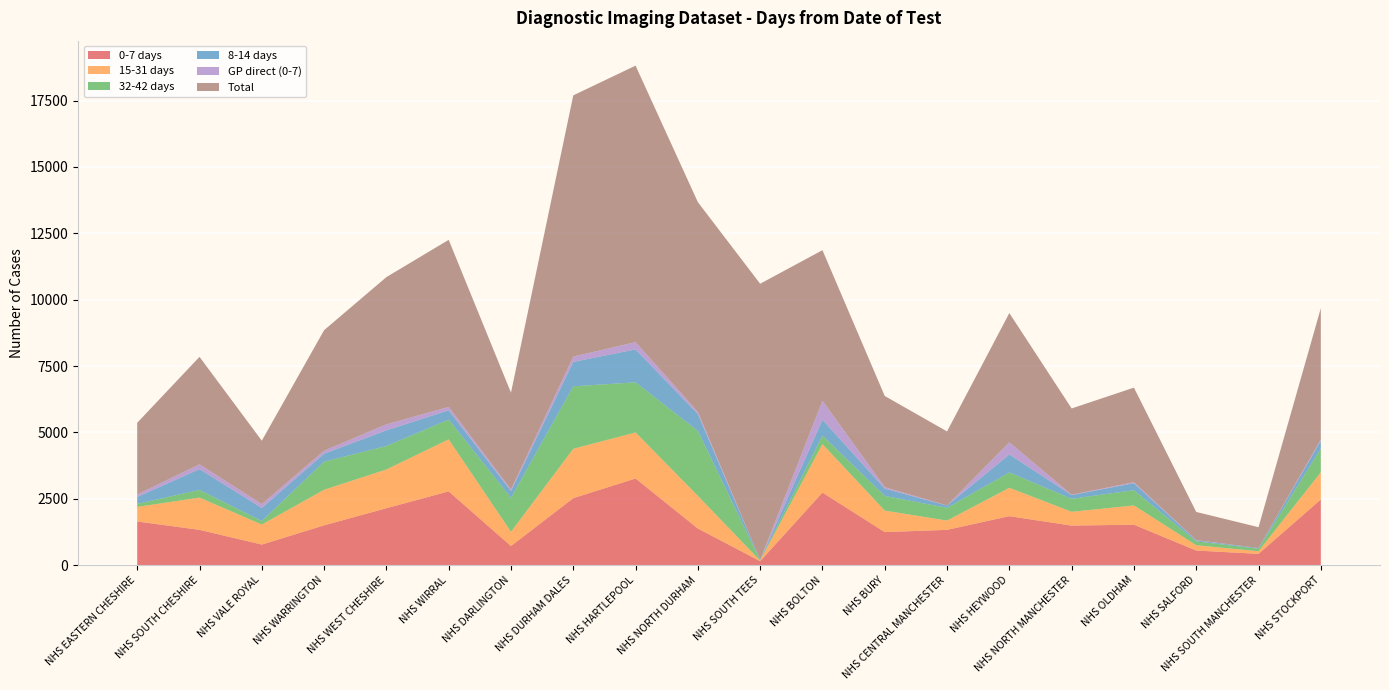

Reading left to right, transcribe all the data shown in this chart.

0-7 days: NHS EASTERN CHESHIRE=1640	NHS SOUTH CHESHIRE=1325	NHS VALE ROYAL=770	NHS WARRINGTON=1495	NHS WEST CHESHIRE=2140	NHS WIRRAL=2775	NHS DARLINGTON=715	NHS DURHAM DALES=2520	NHS HARTLEPOOL=3260	NHS NORTH DURHAM=1375	NHS SOUTH TEES=145	NHS BOLTON=2730	NHS BURY=1240	NHS CENTRAL MANCHESTER=1325	NHS HEYWOOD=1840	NHS NORTH MANCHESTER=1485	NHS OLDHAM=1520	NHS SALFORD=545	NHS SOUTH MANCHESTER=420	NHS STOCKPORT=2470
15-31 days: NHS EASTERN CHESHIRE=550	NHS SOUTH CHESHIRE=1215	NHS VALE ROYAL=755	NHS WARRINGTON=1340	NHS WEST CHESHIRE=1460	NHS WIRRAL=1960	NHS DARLINGTON=535	NHS DURHAM DALES=1860	NHS HARTLEPOOL=1735	NHS NORTH DURHAM=1230	NHS SOUTH TEES=20	NHS BOLTON=1825	NHS BURY=810	NHS CENTRAL MANCHESTER=350	NHS HEYWOOD=1070	NHS NORTH MANCHESTER=520	NHS OLDHAM=725	NHS SALFORD=200	NHS SOUTH MANCHESTER=100	NHS STOCKPORT=1025
32-42 days: NHS EASTERN CHESHIRE=115	NHS SOUTH CHESHIRE=290	NHS VALE ROYAL=135	NHS WARRINGTON=1060	NHS WEST CHESHIRE=885	NHS WIRRAL=745	NHS DARLINGTON=1280	NHS DURHAM DALES=2355	NHS HARTLEPOOL=1890	NHS NORTH DURHAM=2450	NHS SOUTH TEES=15	NHS BOLTON=325	NHS BURY=555	NHS CENTRAL MANCHESTER=480	NHS HEYWOOD=580	NHS NORTH MANCHESTER=490	NHS OLDHAM=575	NHS SALFORD=145	NHS SOUTH MANCHESTER=95	NHS STOCKPORT=890
8-14 days: NHS EASTERN CHESHIRE=260	NHS SOUTH CHESHIRE=785	NHS VALE ROYAL=490	NHS WARRINGTON=300	NHS WEST CHESHIRE=590	NHS WIRRAL=350	NHS DARLINGTON=260	NHS DURHAM DALES=920	NHS HARTLEPOOL=1240	NHS NORTH DURHAM=635	NHS SOUTH TEES=10	NHS BOLTON=595	NHS BURY=275	NHS CENTRAL MANCHESTER=85	NHS HEYWOOD=675	NHS NORTH MANCHESTER=140	NHS OLDHAM=265	NHS SALFORD=40	NHS SOUTH MANCHESTER=25	NHS STOCKPORT=300
GP direct (0-7): NHS EASTERN CHESHIRE=95	NHS SOUTH CHESHIRE=180	NHS VALE ROYAL=145	NHS WARRINGTON=115	NHS WEST CHESHIRE=225	NHS WIRRAL=130	NHS DARLINGTON=55	NHS DURHAM DALES=200	NHS HARTLEPOOL=275	NHS NORTH DURHAM=80	NHS SOUTH TEES=0	NHS BOLTON=715	NHS BURY=55	NHS CENTRAL MANCHESTER=5	NHS HEYWOOD=460	NHS NORTH MANCHESTER=15	NHS OLDHAM=35	NHS SALFORD=10	NHS SOUTH MANCHESTER=0	NHS STOCKPORT=45
Total: NHS EASTERN CHESHIRE=2700	NHS SOUTH CHESHIRE=4050	NHS VALE ROYAL=2390	NHS WARRINGTON=4540	NHS WEST CHESHIRE=5550	NHS WIRRAL=6295	NHS DARLINGTON=3650	NHS DURHAM DALES=9845	NHS HARTLEPOOL=10420	NHS NORTH DURHAM=7905	NHS SOUTH TEES=10410	NHS BOLTON=5675	NHS BURY=3435	NHS CENTRAL MANCHESTER=2790	NHS HEYWOOD=4870	NHS NORTH MANCHESTER=3250	NHS OLDHAM=3565	NHS SALFORD=1060	NHS SOUTH MANCHESTER=785	NHS STOCKPORT=4950